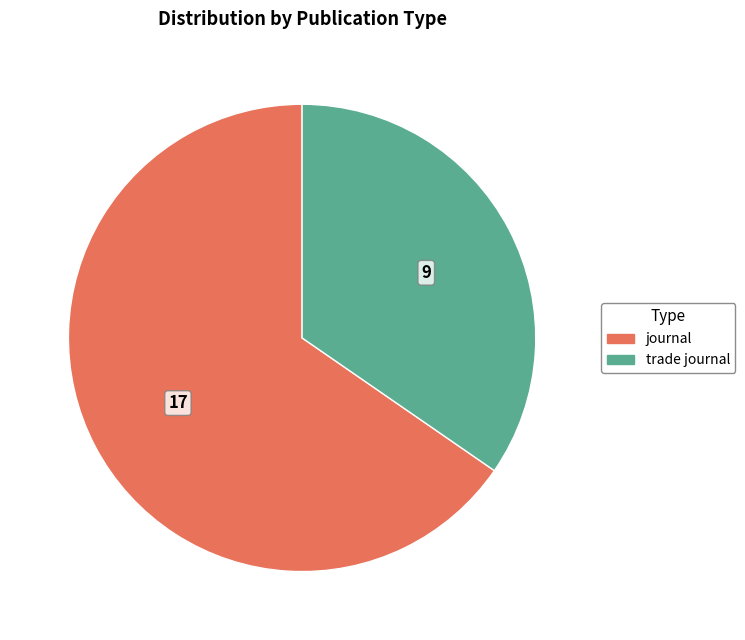

Combined, do trade journal and journal account for over 50%?

Yes